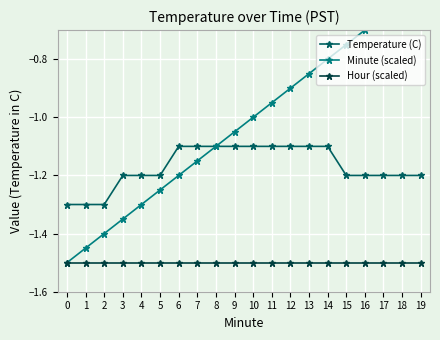

What is the value of the Minute (scaled) point at the 15th from the left?

-0.8